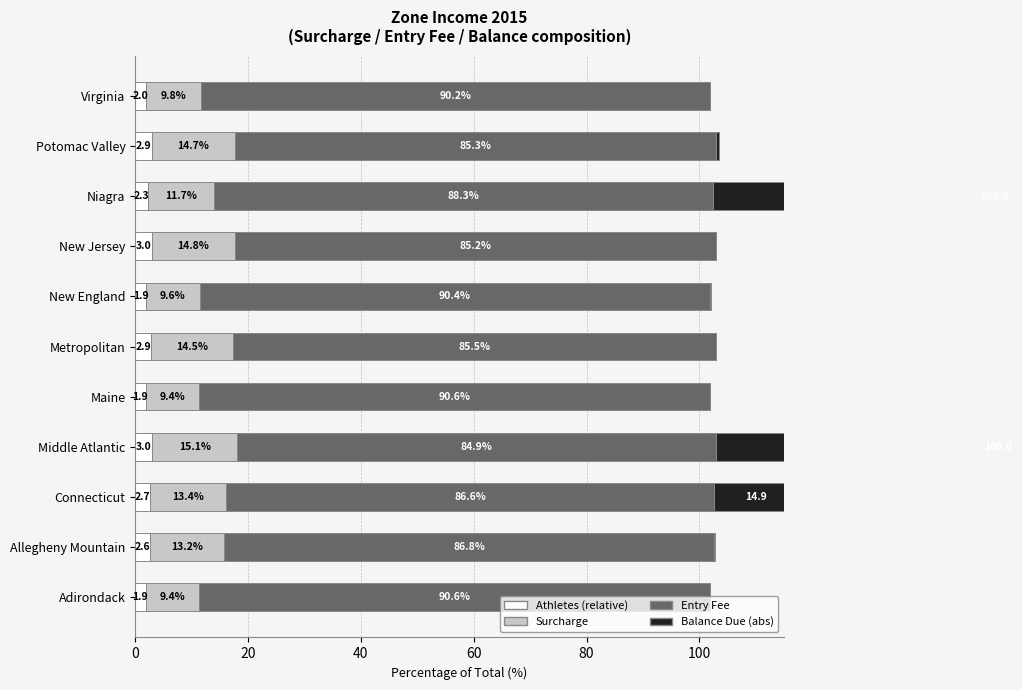

What is the highest value of the Entry Fee series?

90.6